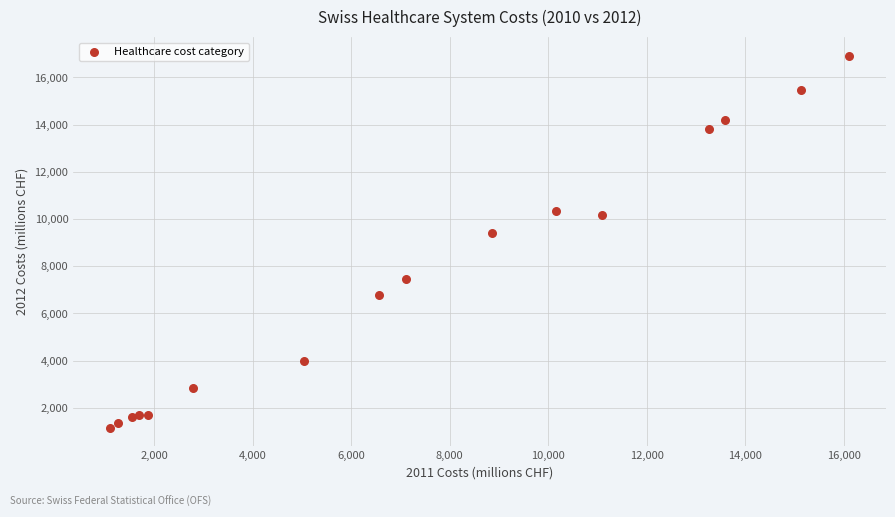

What Y value in the scatter plot is closest to 9036?

9409.0